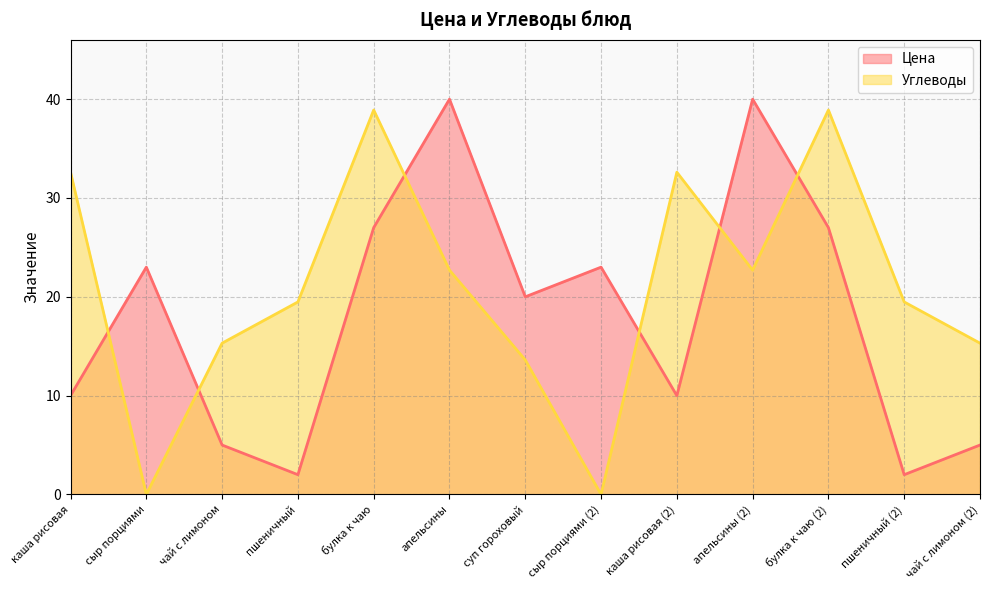

What is the value of the Углеводы point at the 10th from the left?

22.7